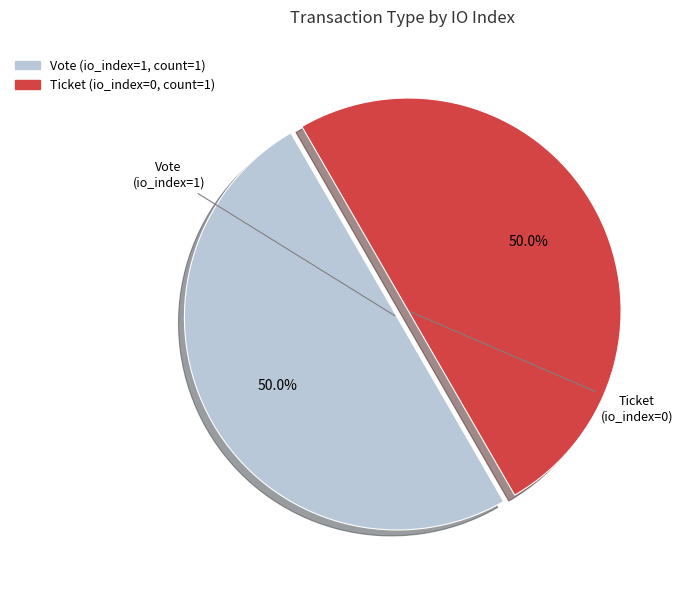

How many segments does this pie chart have?

2